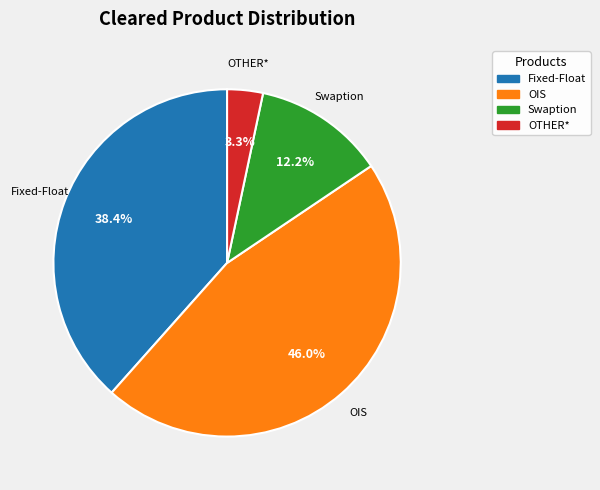

Combined, what portion of the pie is Swaption and Fixed-Float?

50.7%